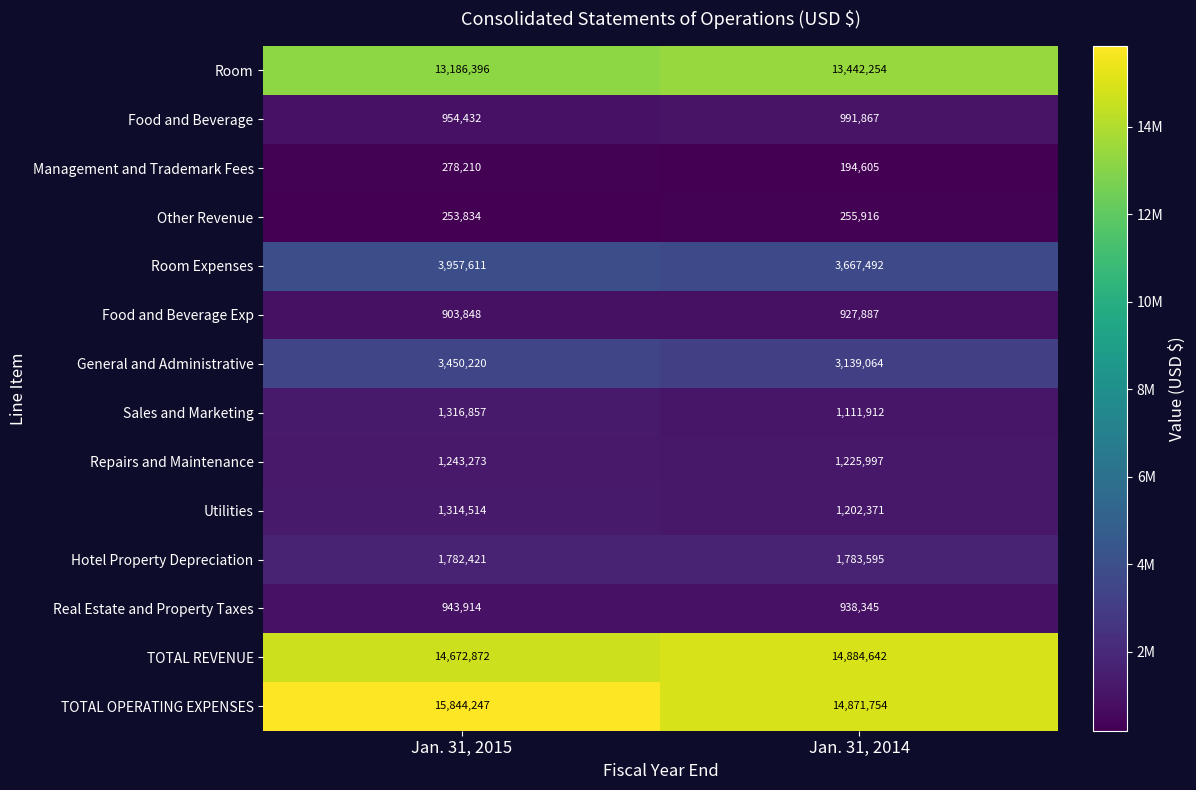

Which series has the widest spread of values?

TOTAL OPERATING EXPENSES